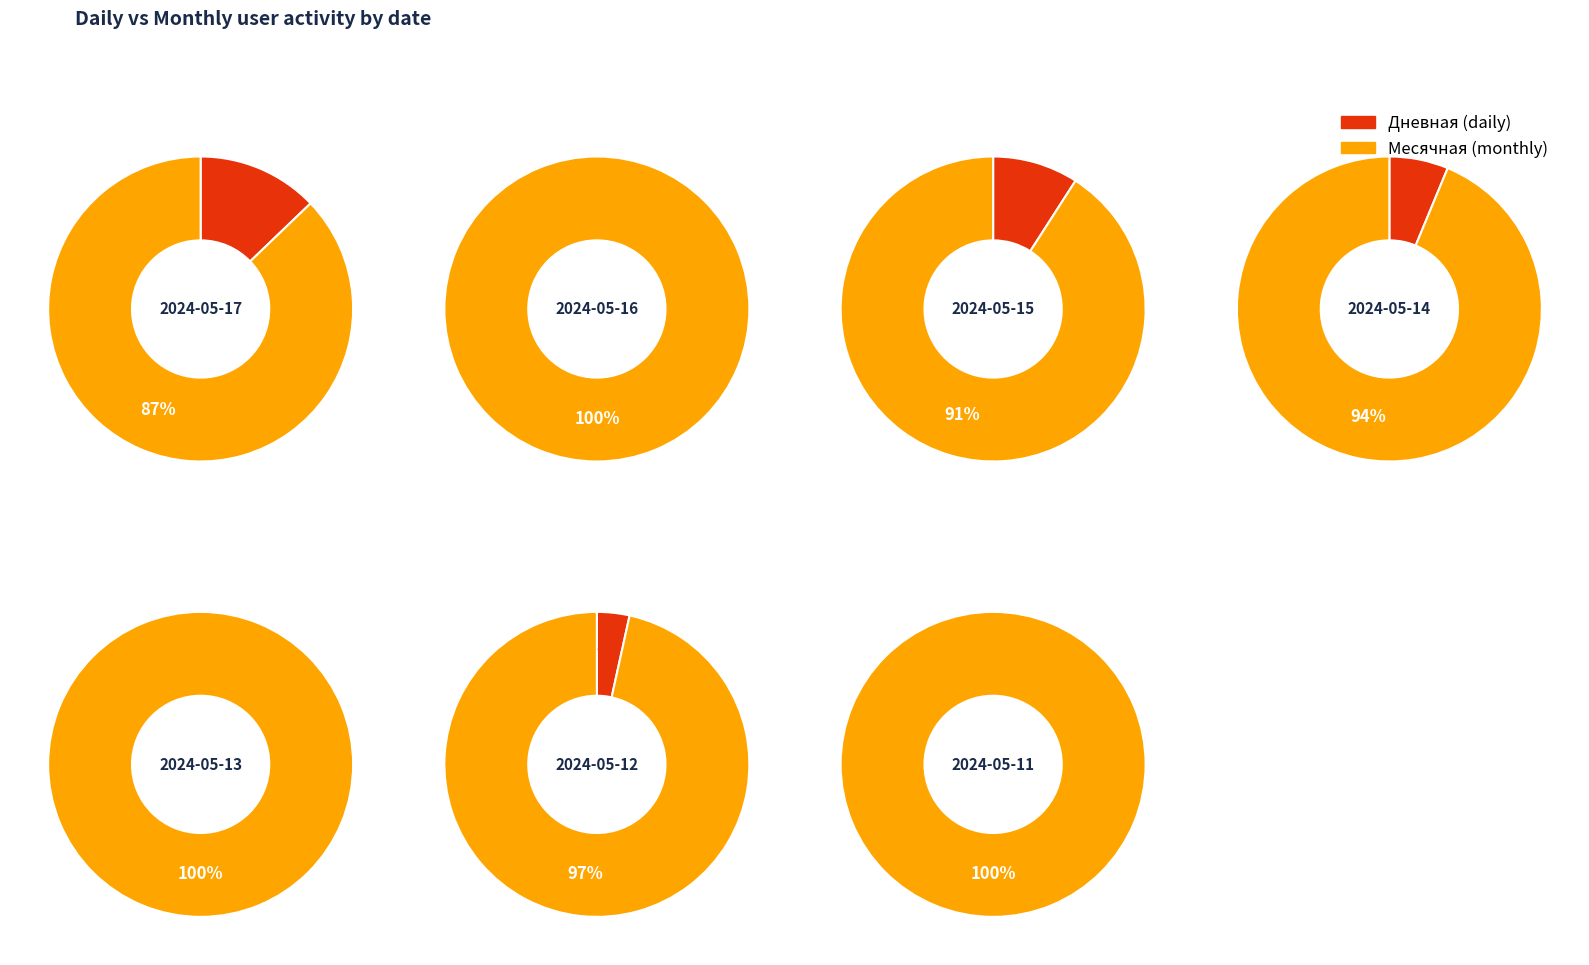

Count the number of slices in the pie.

7